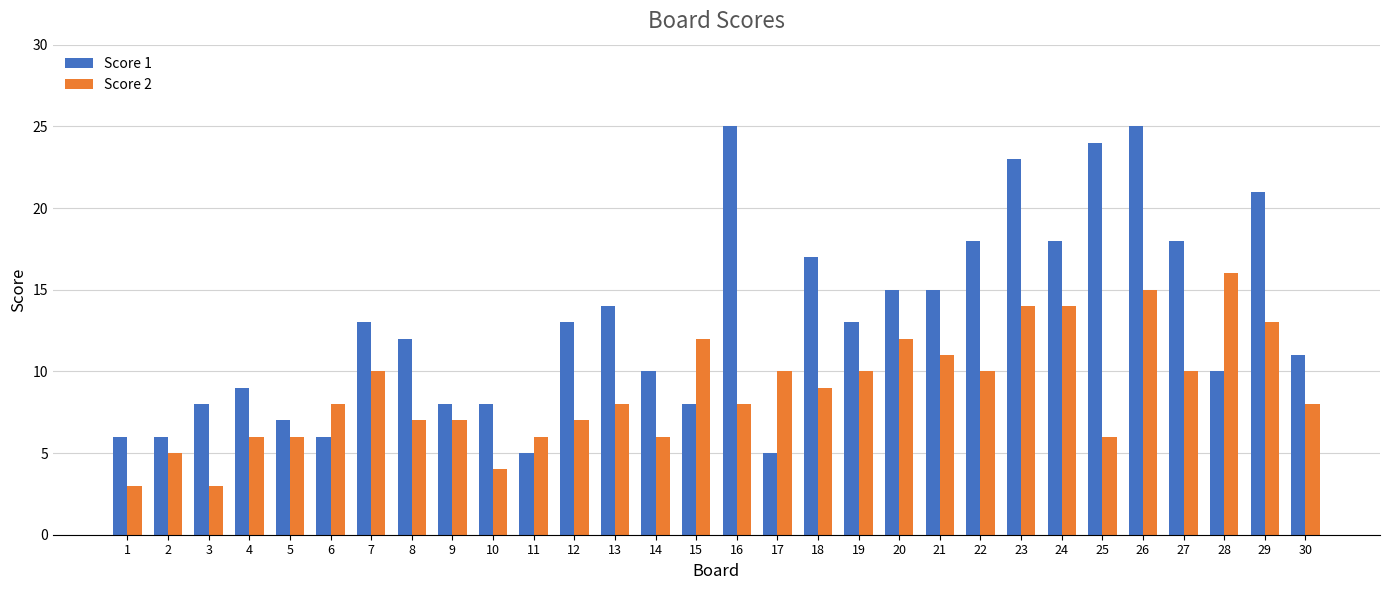

At how many categories does at least one series exceed 22?

4